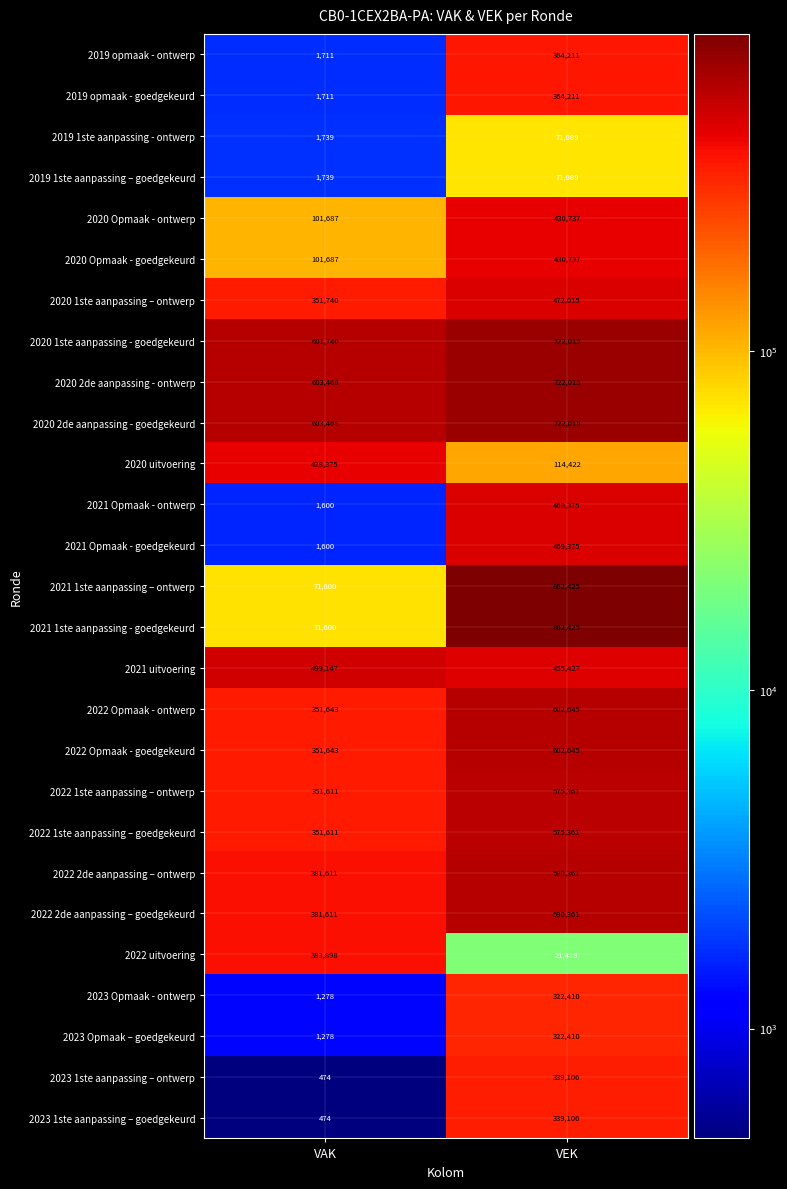

What is the spread (max minus min) of values at VEK?

841006